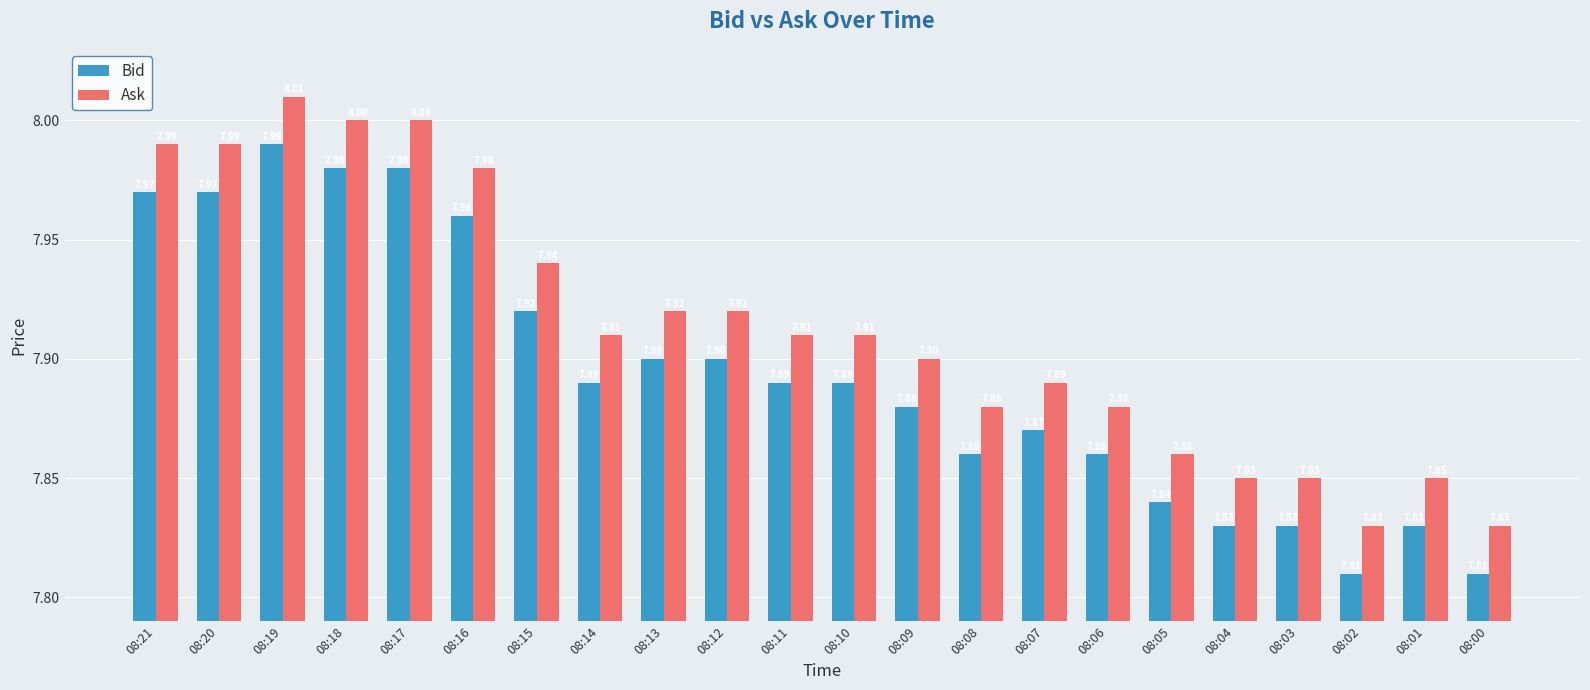

What is the difference between the maximum and minimum values in the Bid series?

0.2